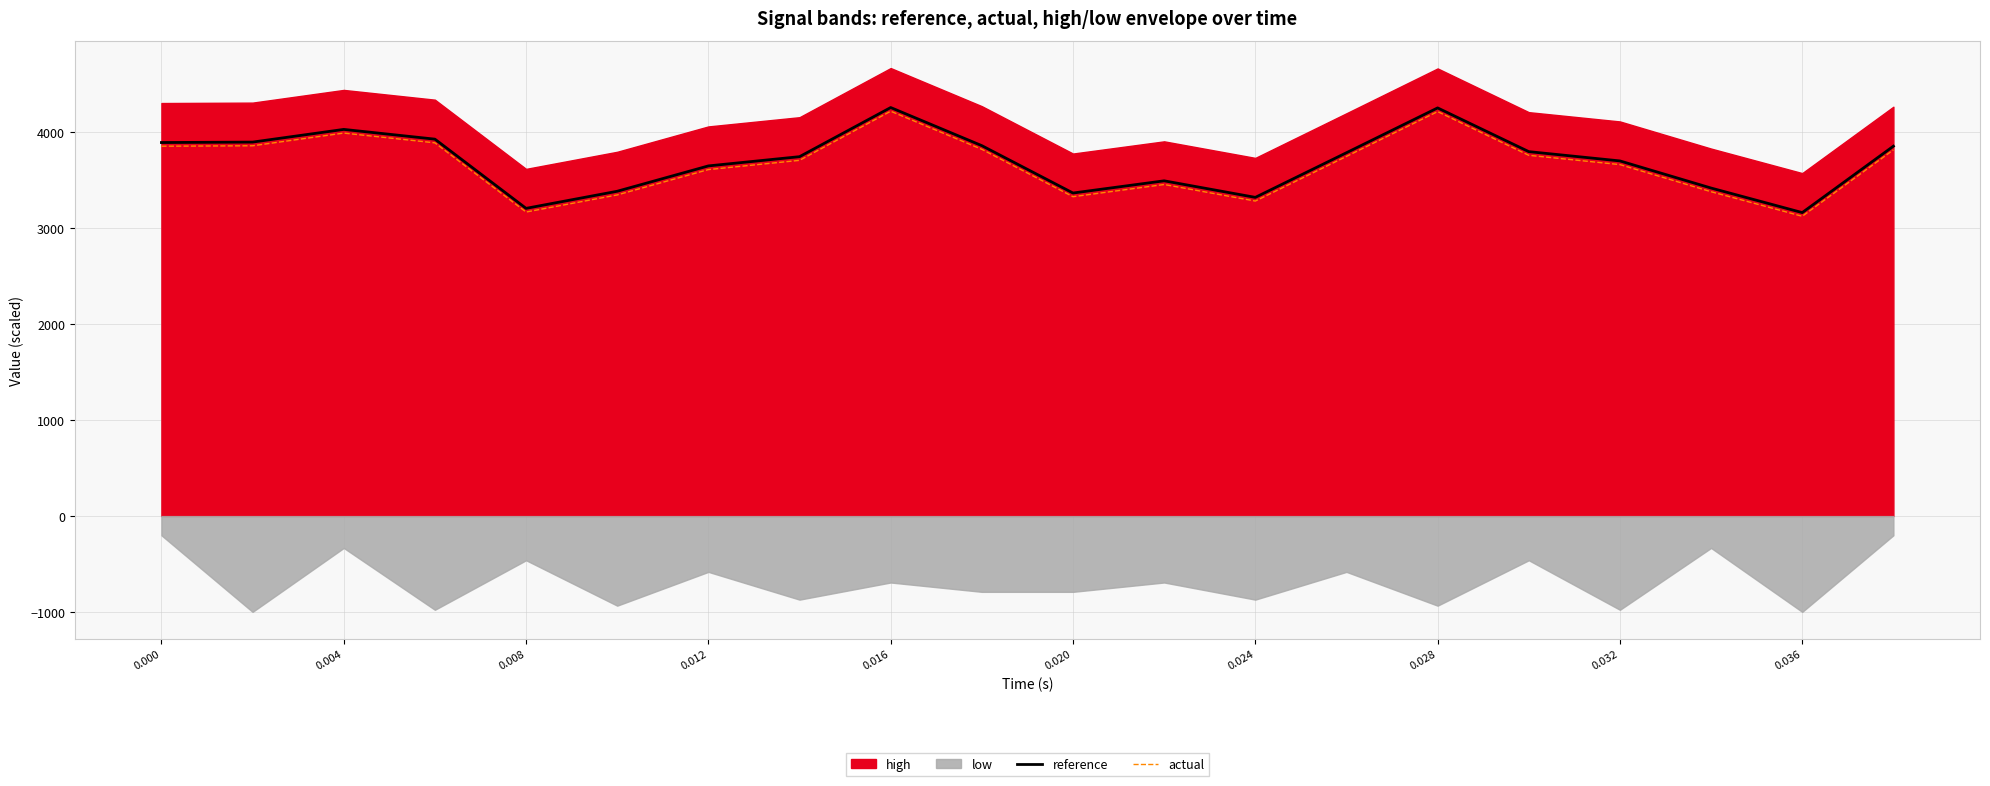

The value of reference at 0.016 is 4254.0. True or false?

True